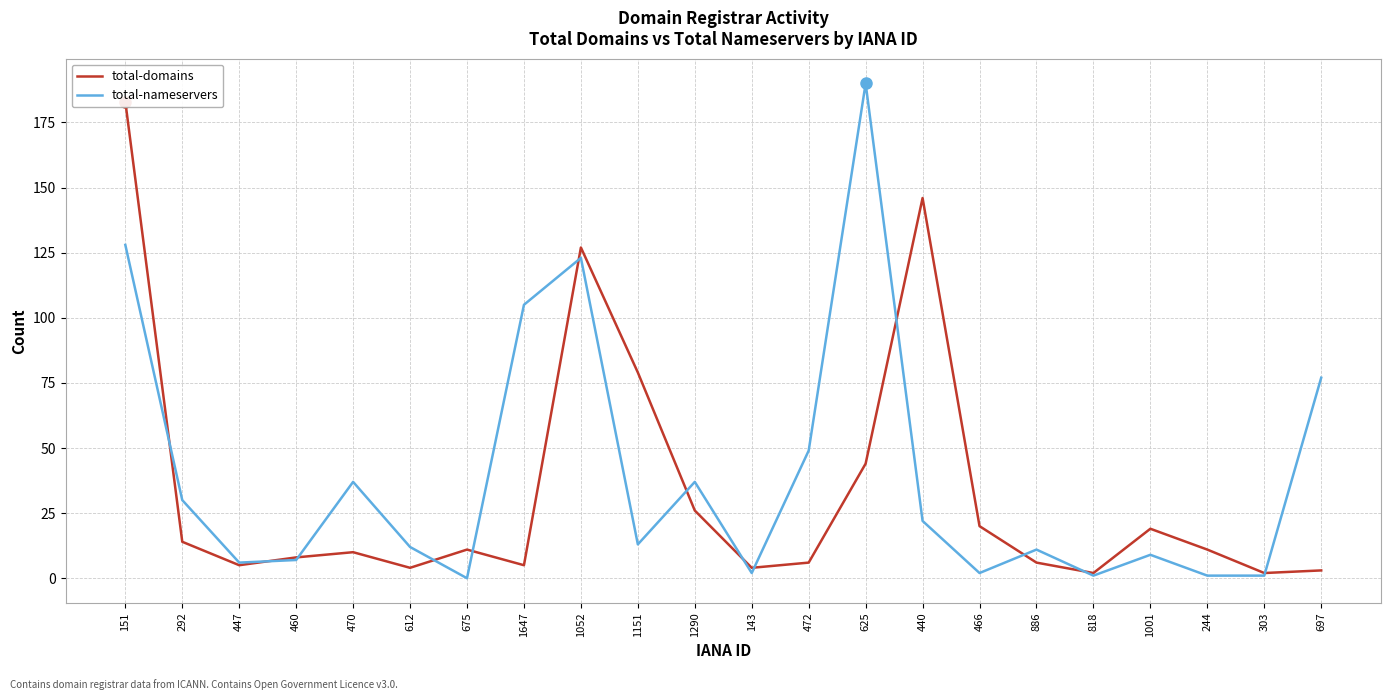

At how many categories does at least one series exceed 99?

5